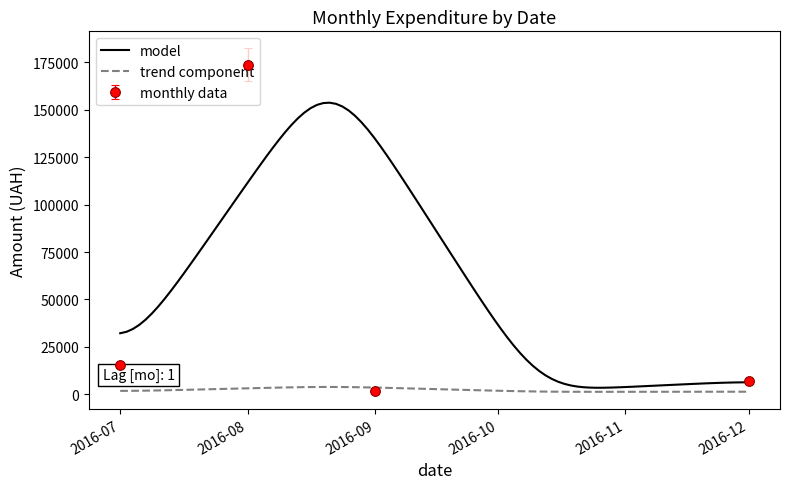

What is the value of the 8th point from the left?

1024.0